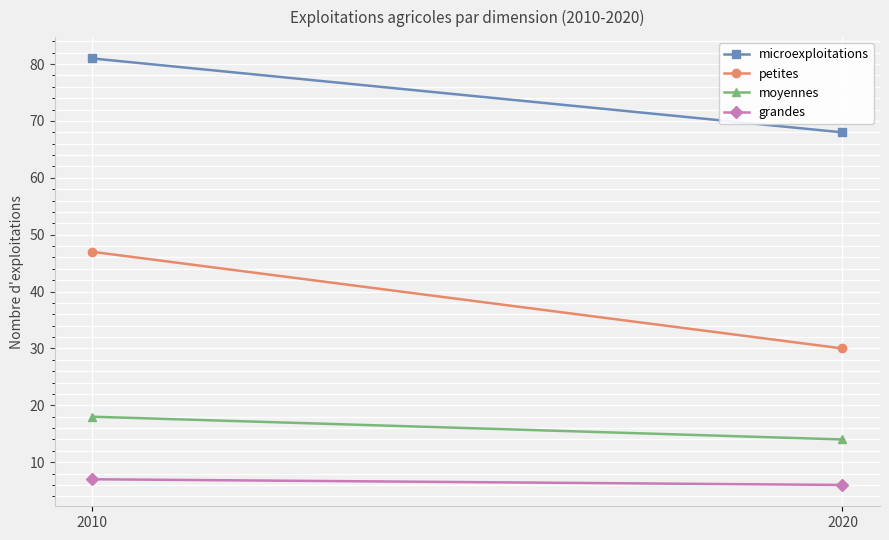

Which series has the widest spread of values?

petites